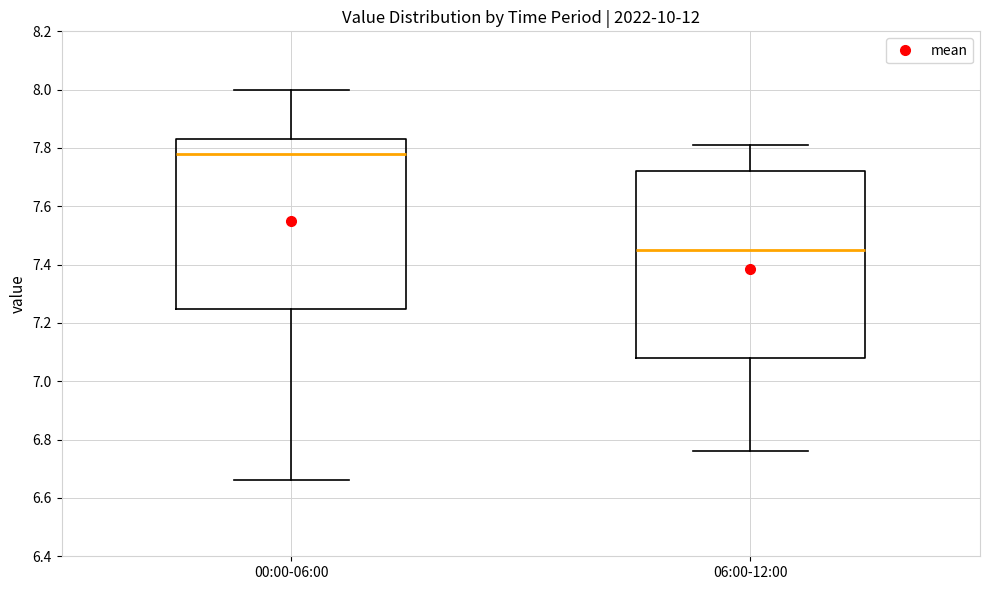

Reading left to right, read every box against the y-axis: the position of its median line, the range the box covers, and the ends of its whiskers. The values are not printed on the chart, so give them approximately, as read against the axis.

00:00-06:00: median 7.78, box 7.24 to 7.84, whiskers 6.66 to 8.00
06:00-12:00: median 7.46, box 7.08 to 7.72, whiskers 6.76 to 7.82